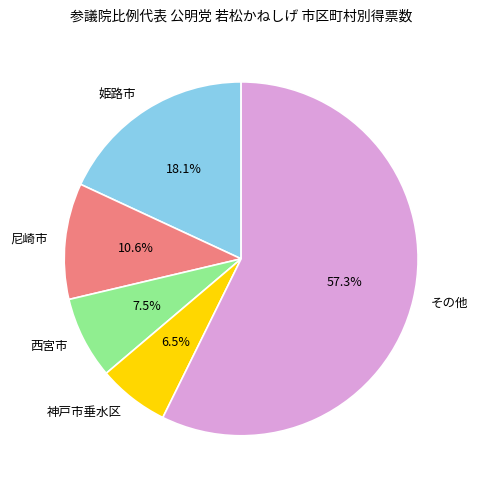

To the nearest percent, what is the difference between the largest and smallest slice percentages?

51%